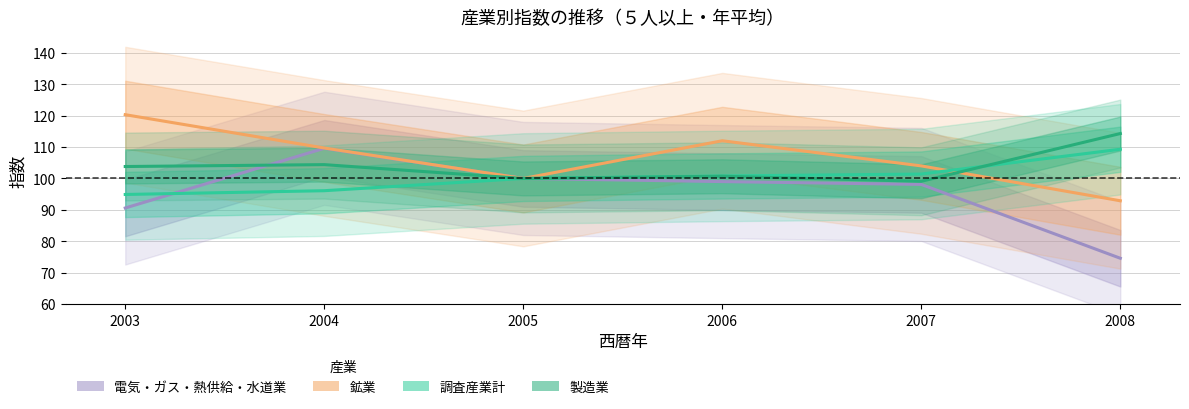

True or false: 電気・ガス・熱供給・水道業 and 鉱業 cross at least once.

False